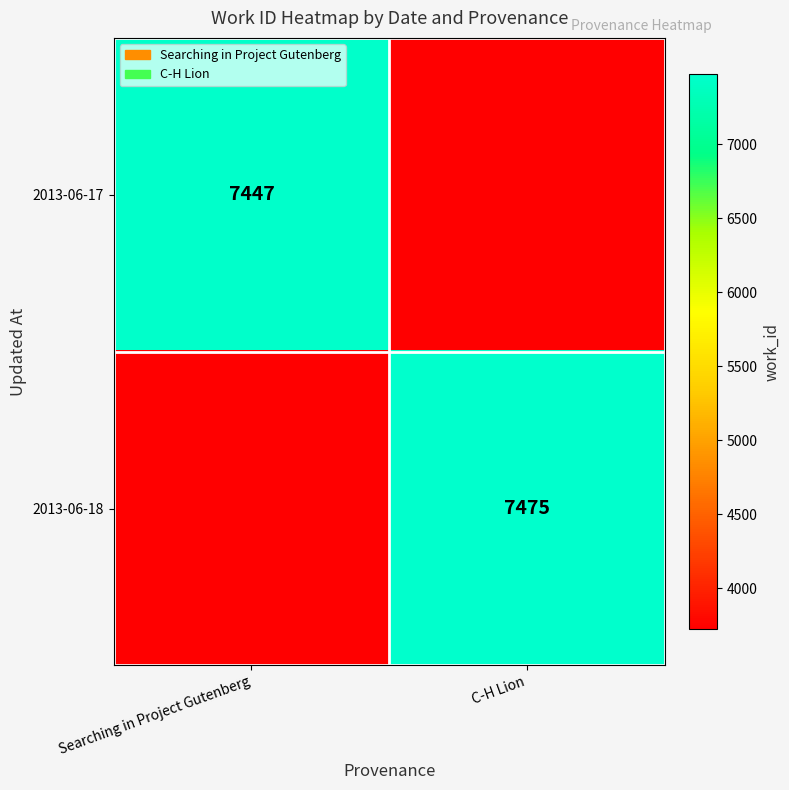

Is the value of 2013-06-17 at Searching in Project Gutenberg greater than the value of 2013-06-18 at C-H Lion?

No